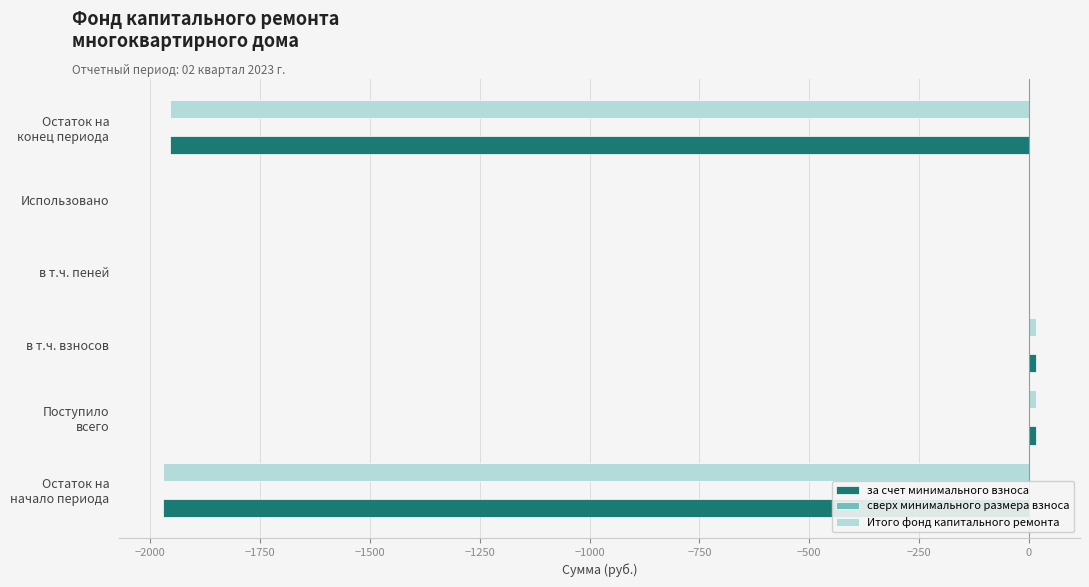

What is the sum of all Итого фонд капитального ремонта values?

-3893.0